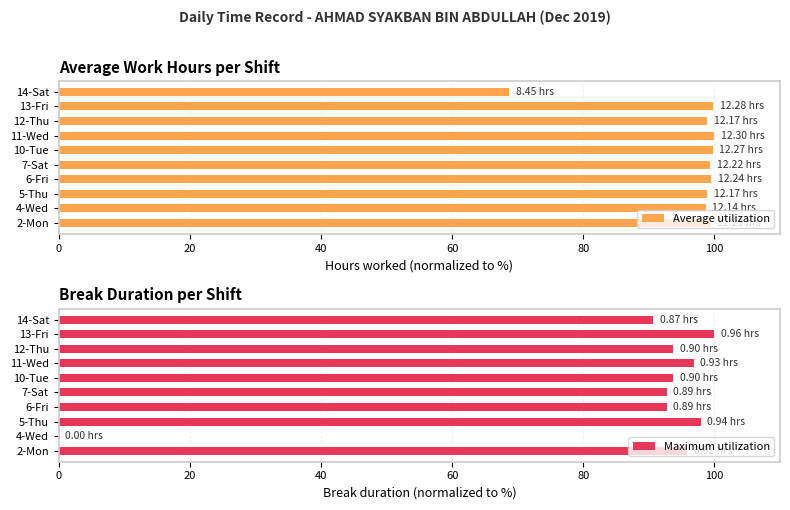

How many groups of bars are there?

10